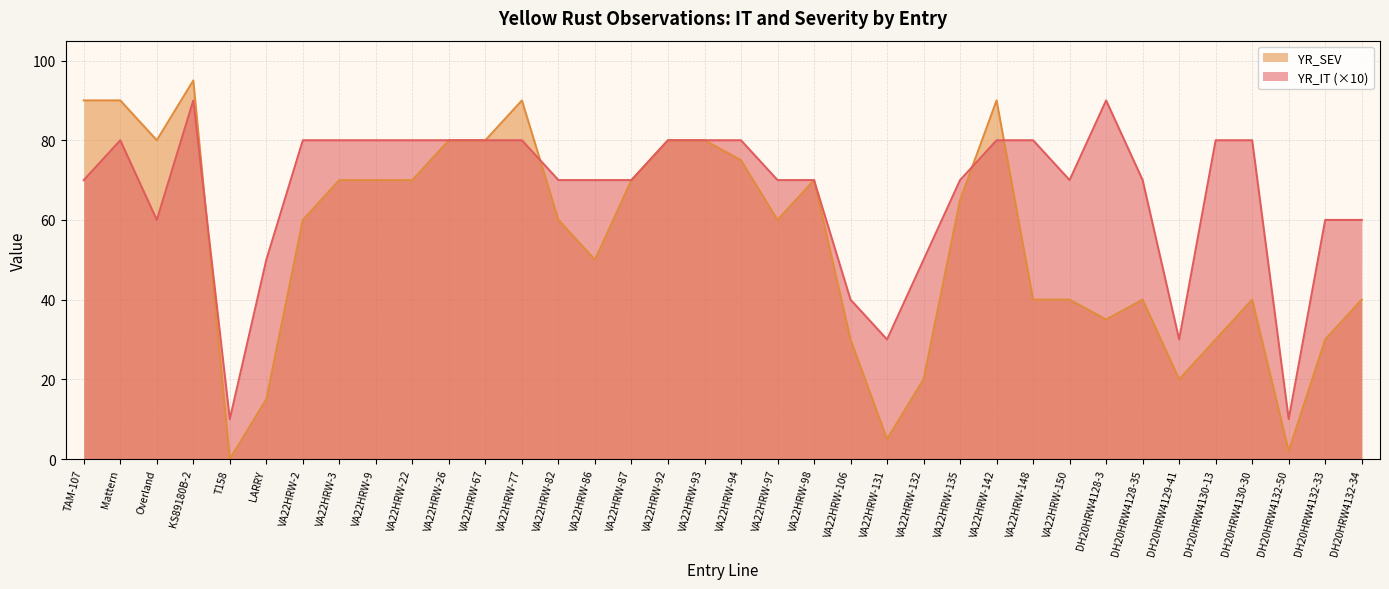

Which series has the largest total across all categories?

YR_IT (×10)